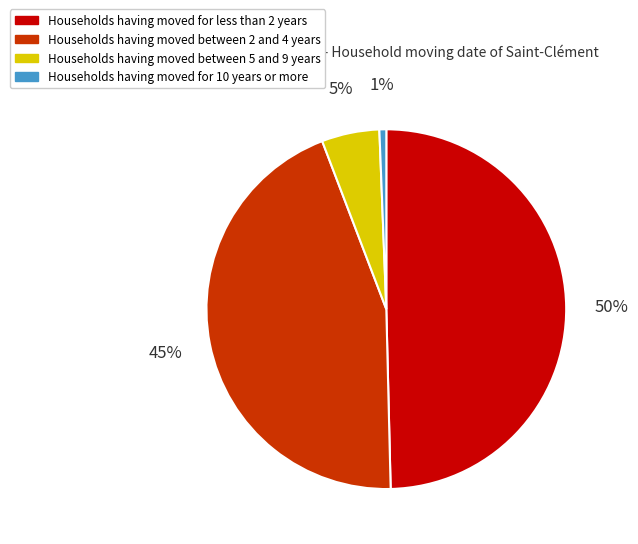

How many segments does this pie chart have?

4